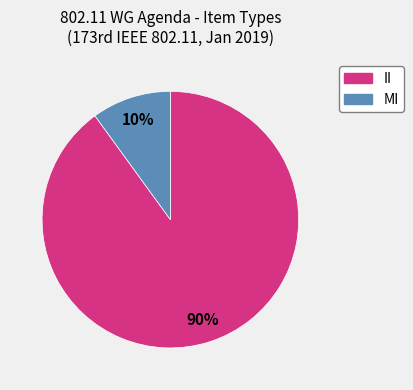

Which category has the biggest portion of the pie?

II